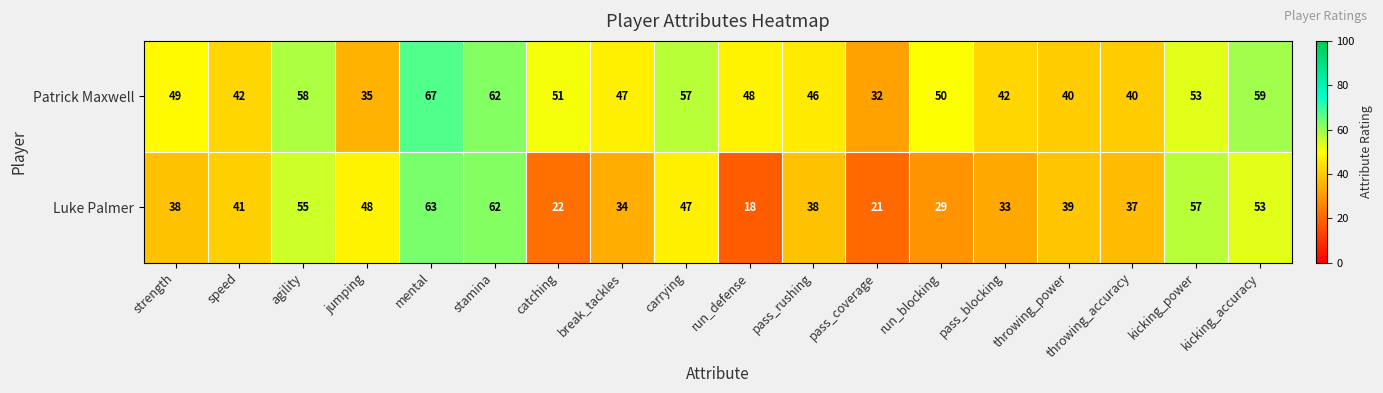

The Patrick Maxwell series shows 32 at pass_coverage. True or false?

True